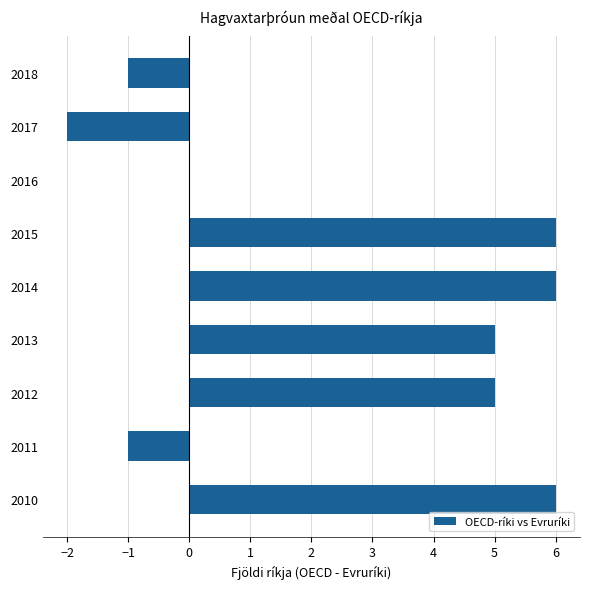

What is the sum of the values at 2011 and 2013?

4